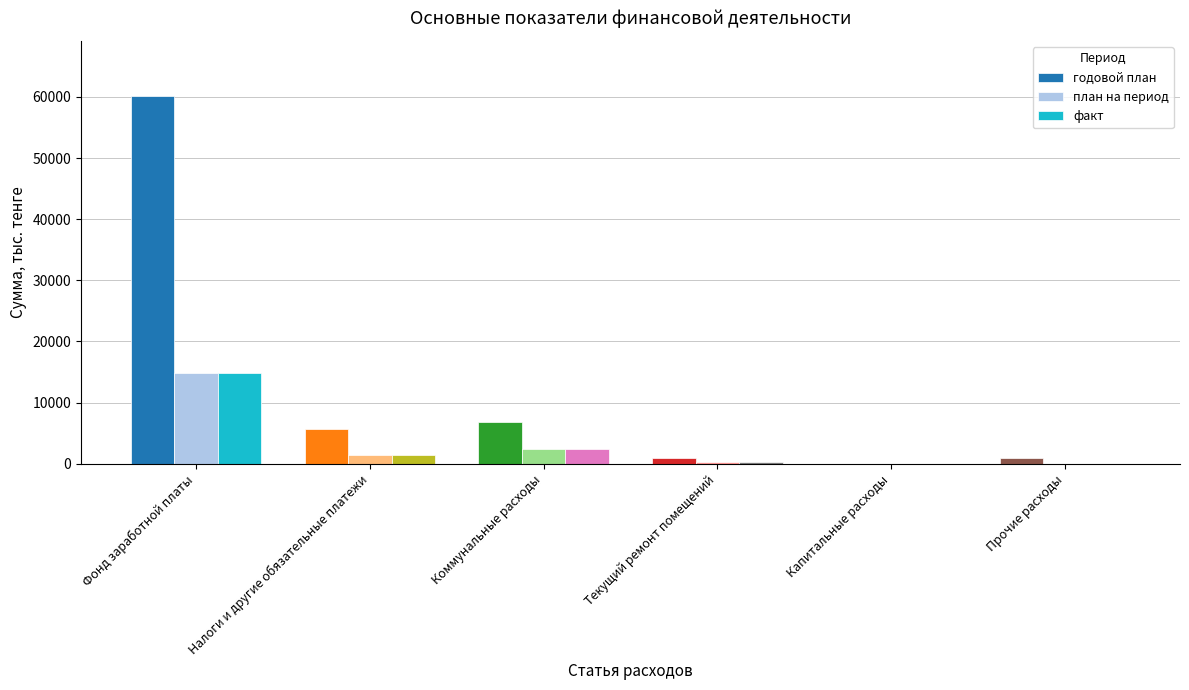

Between Налоги и другие обязательные платежи and Капитальные расходы, which series saw the biggest shift?

годовой план